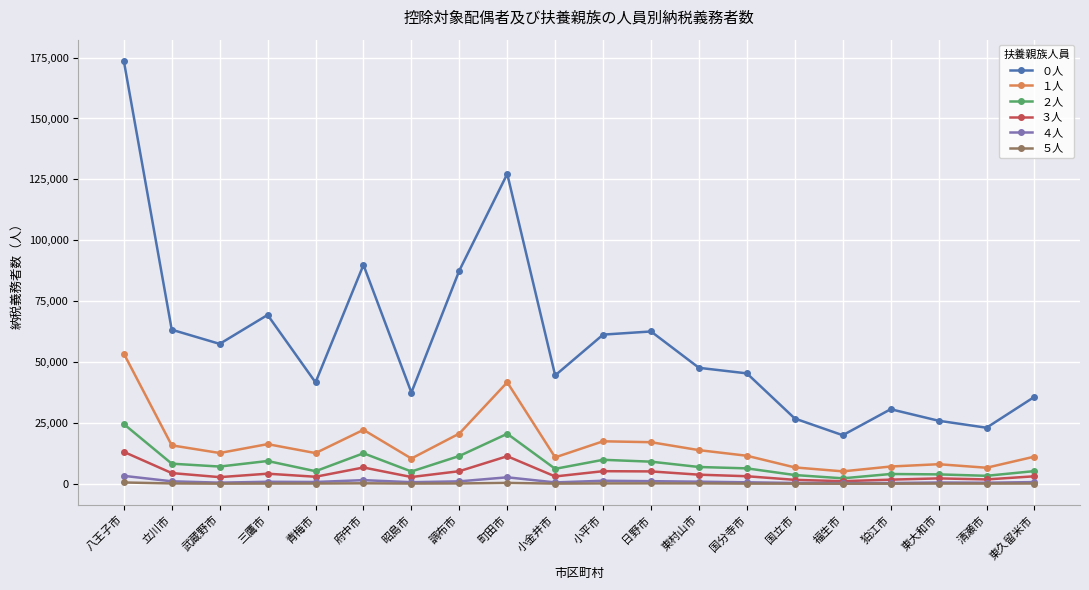

The ２人 series shows 5178 at 青梅市. True or false?

True